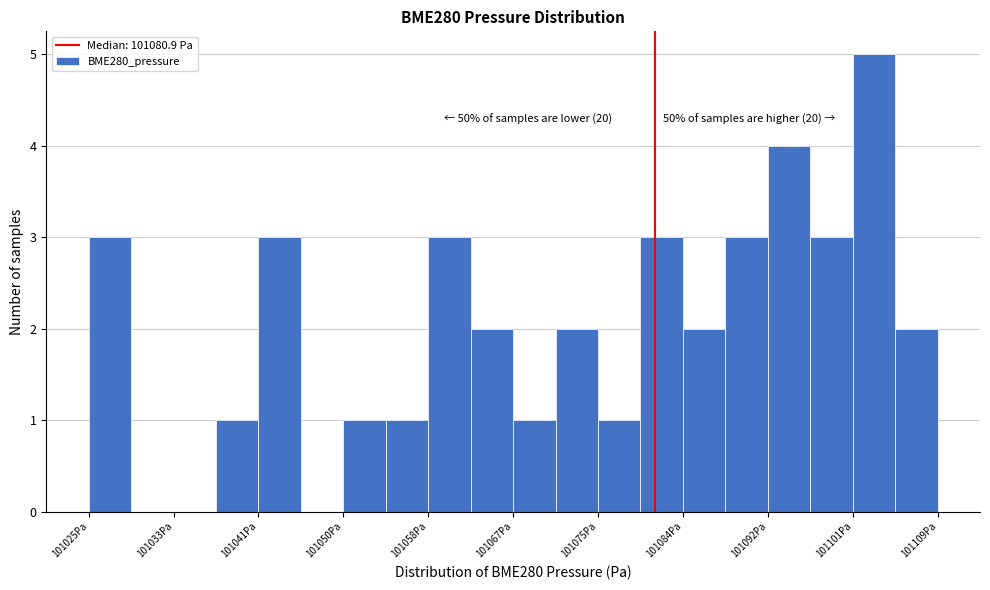

Over which range of the x-axis is the bar tallest?

101101 to 101105